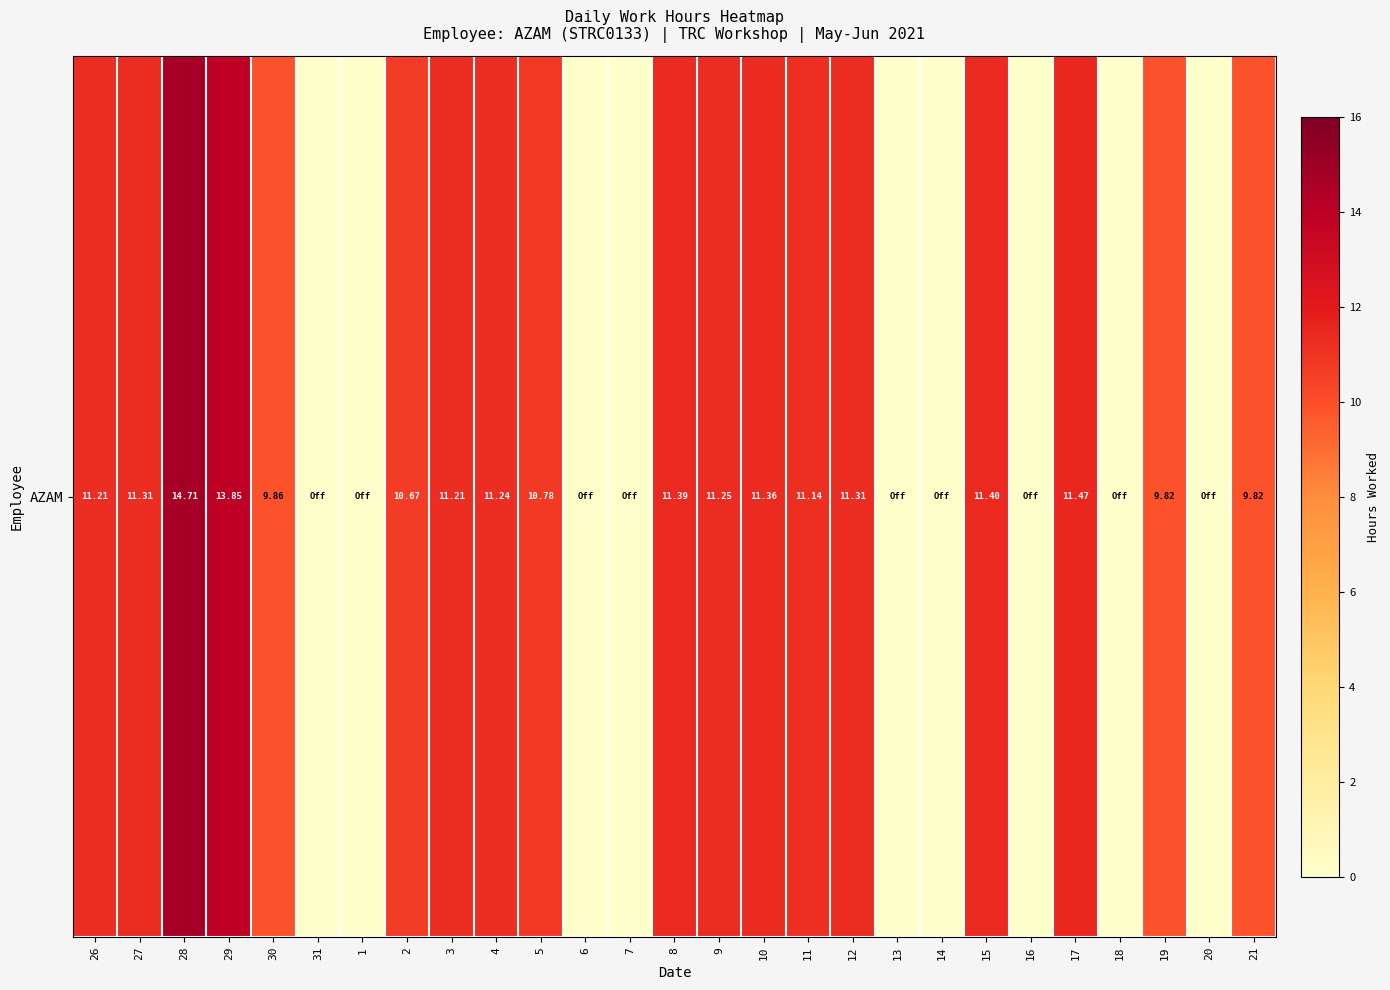

List the labels in order of value, smallest first.

31, 1, 6, 7, 13, 14, 16, 18, 20, 19, 21, 30, 2, 5, 11, 26, 3, 4, 9, 27, 12, 10, 8, 15, 17, 29, 28